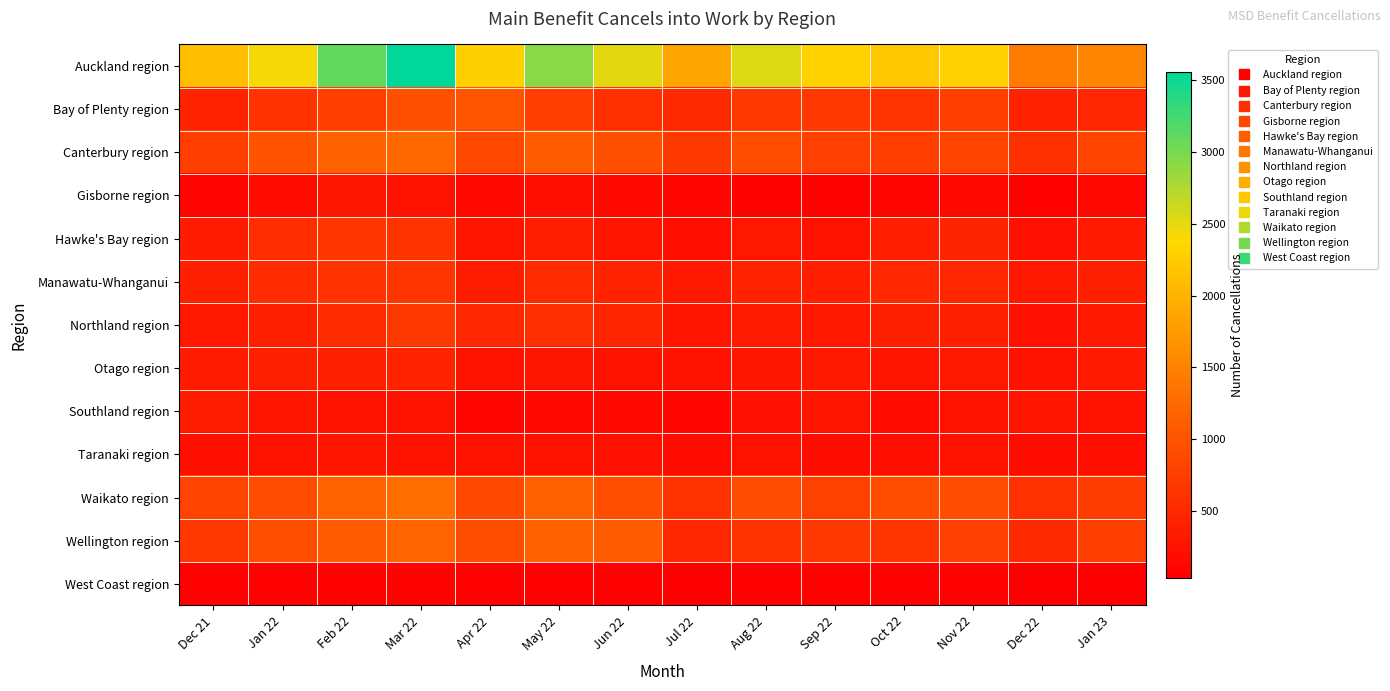

Between Dec 21 and May 22, which series saw the biggest shift?

Auckland region